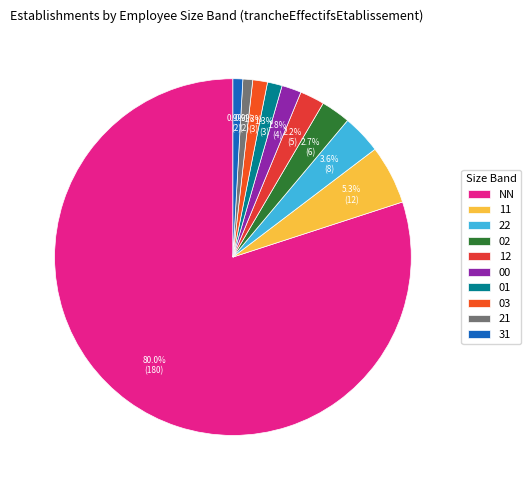

Between 00 and 02, which is larger?

02